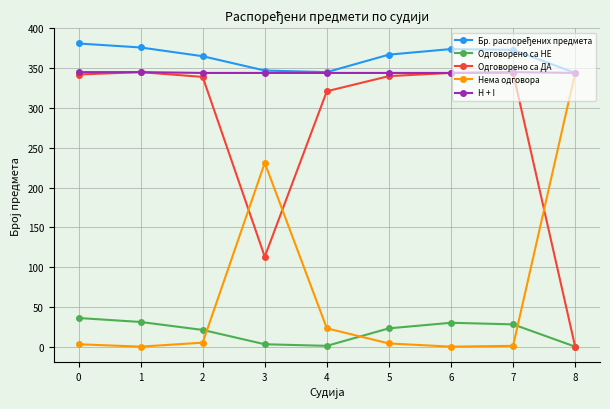

True or false: Нема одговора has more than 2 interior local peaks.

False